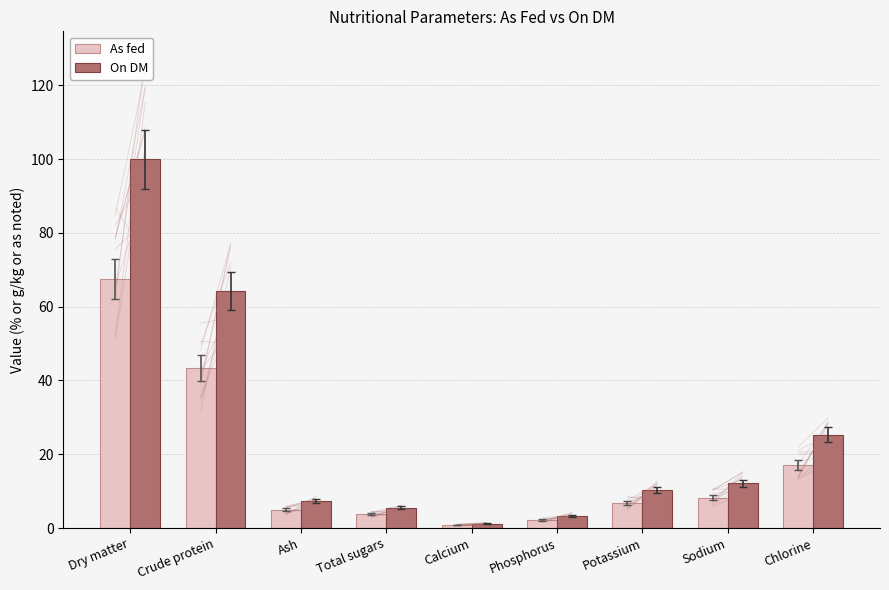

What is the minimum value for On DM?

1.2